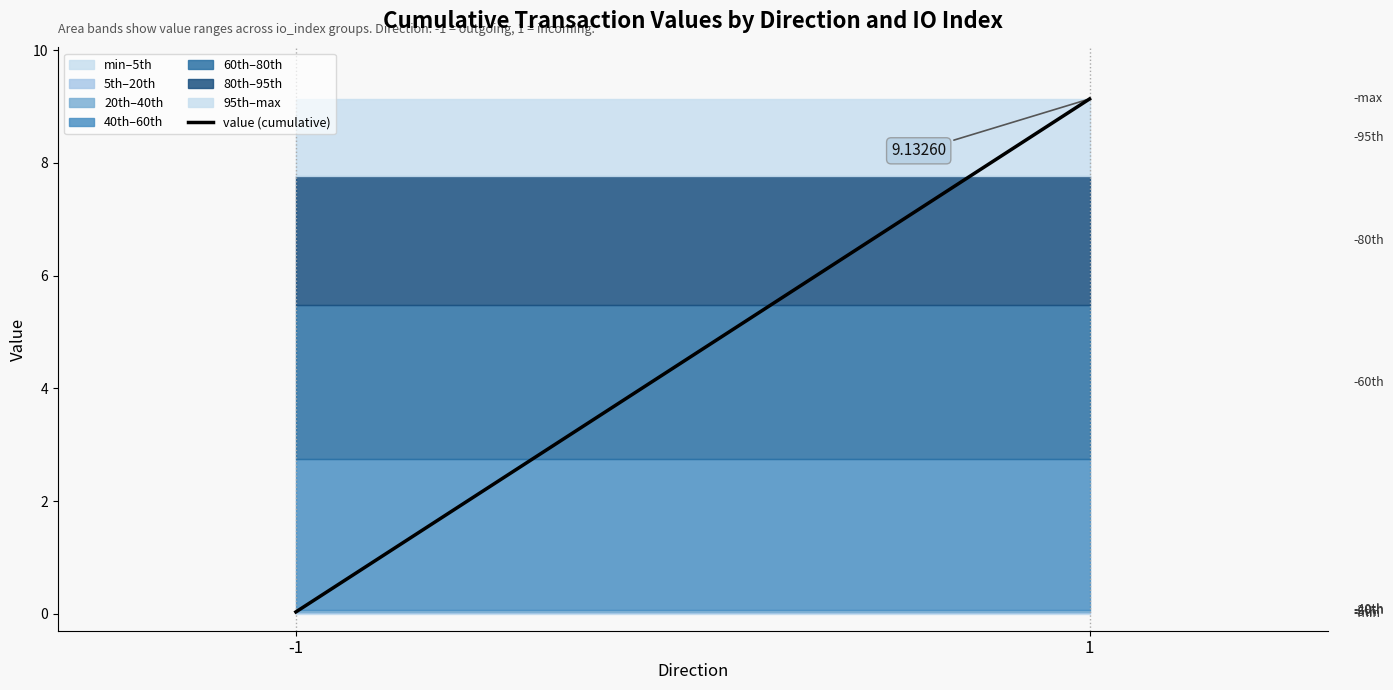

What is the value of the 2nd point from the left?

9.1